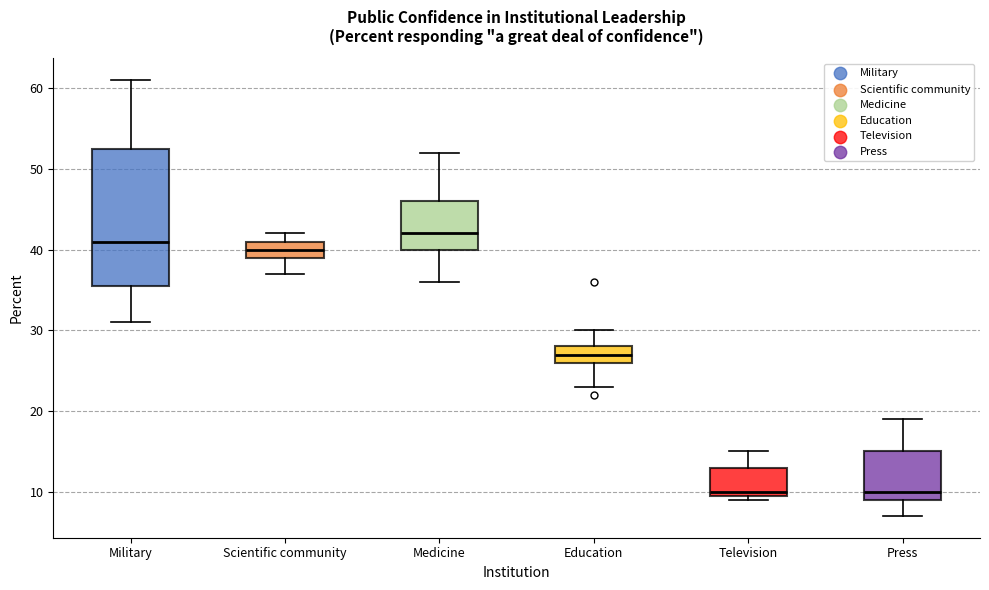

Comparing the boxes themselves (not the whiskers), which one is the tallest?

Military